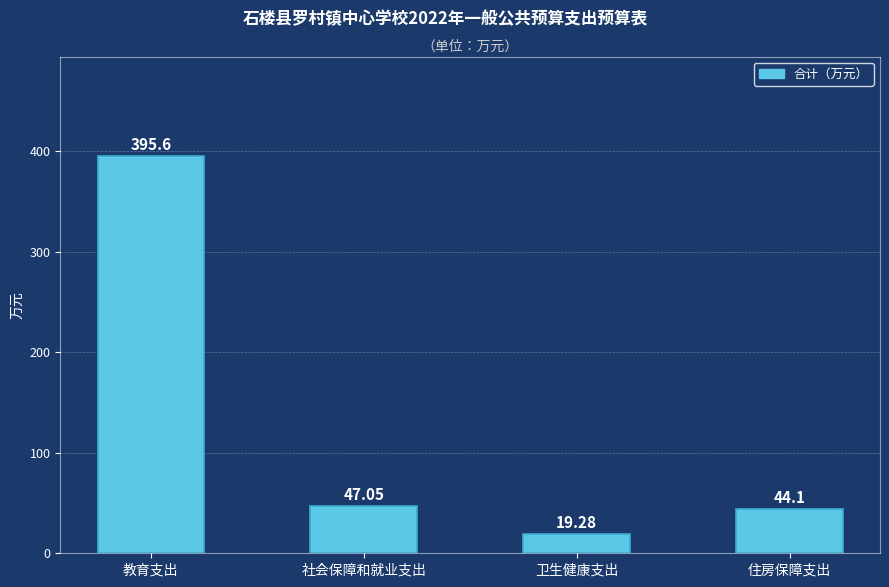

Approximately how many times larger is the value at 住房保障支出 compared to 社会保障和就业支出?

0.9